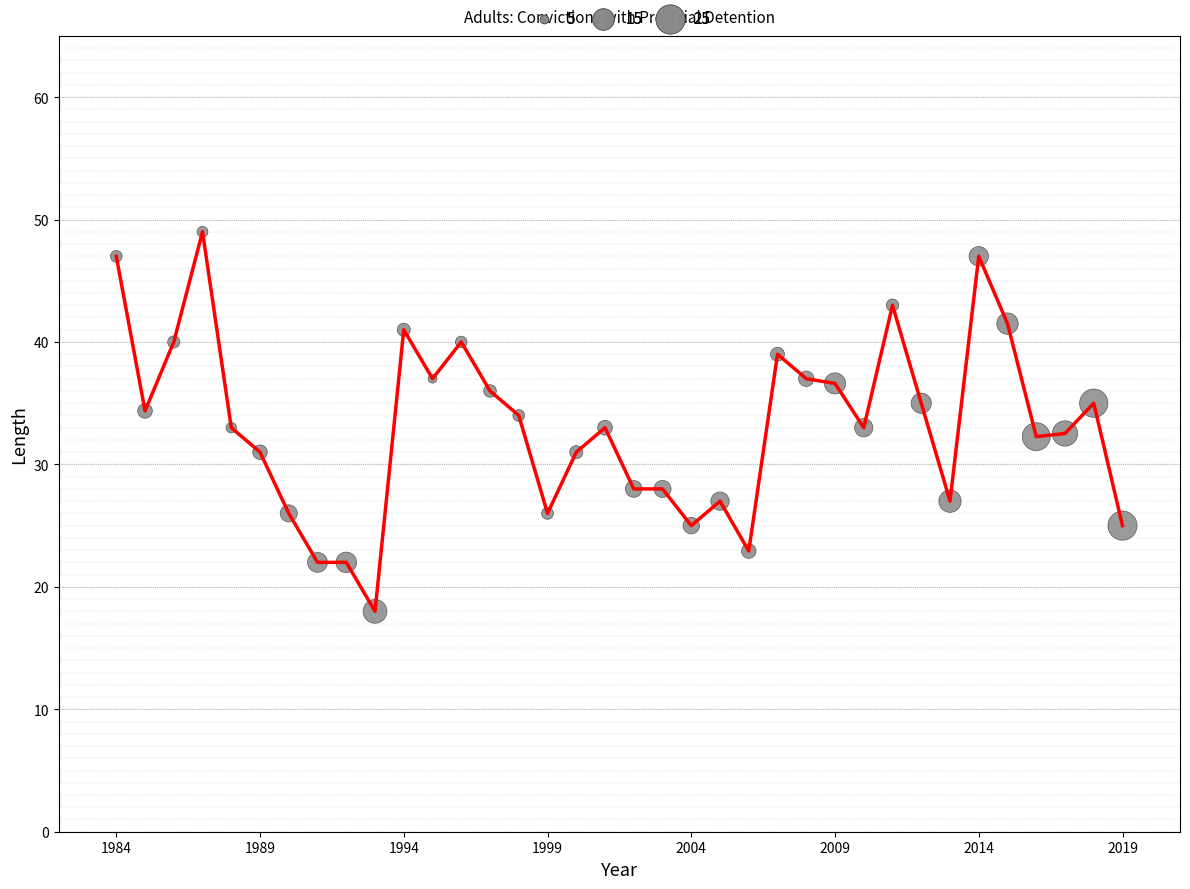

What is the minimum value shown in the chart?

18.0